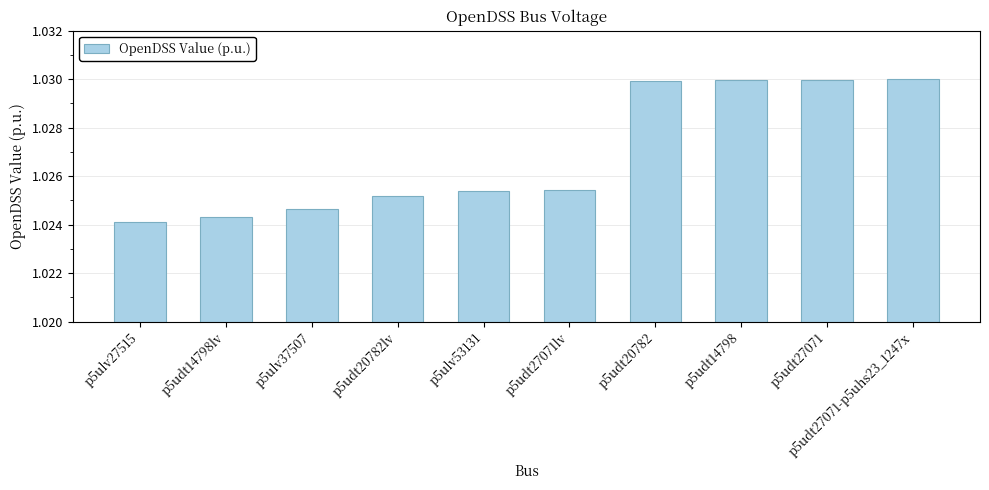

The value at p5udt27071 is 1.8. True or false?

False